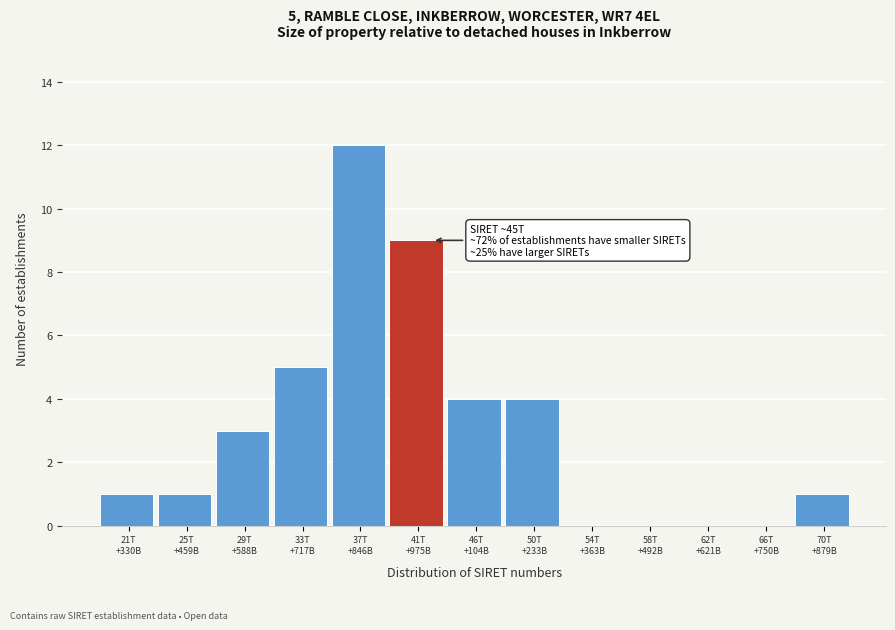

What is the maximum value shown in the chart?

12